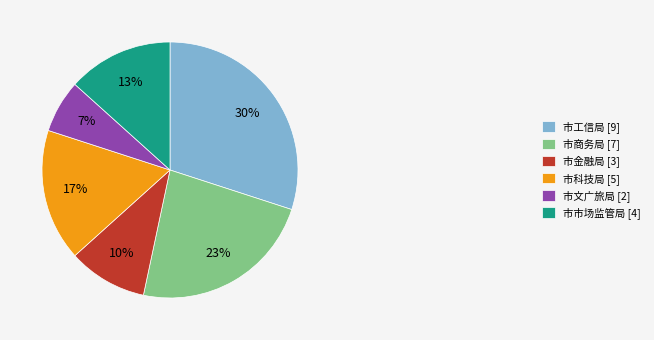

Count the number of slices in the pie.

6